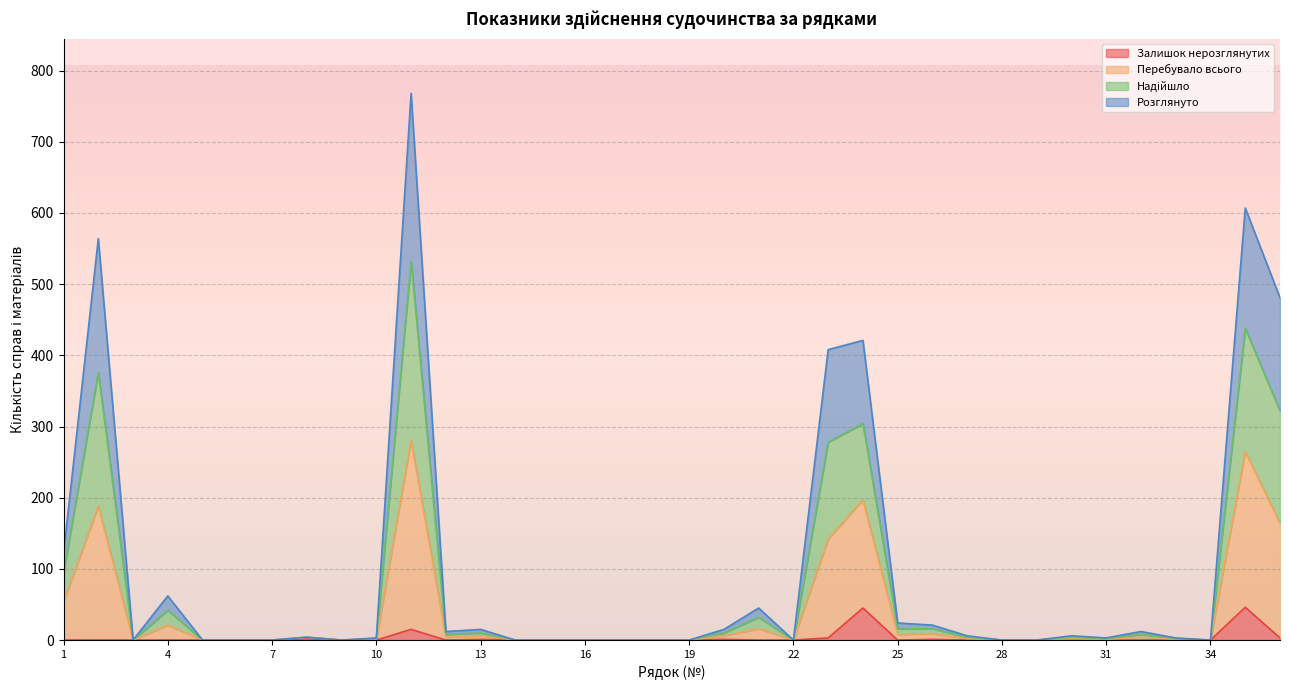

What is the average value of the Залишок нерозглянутих series?

3